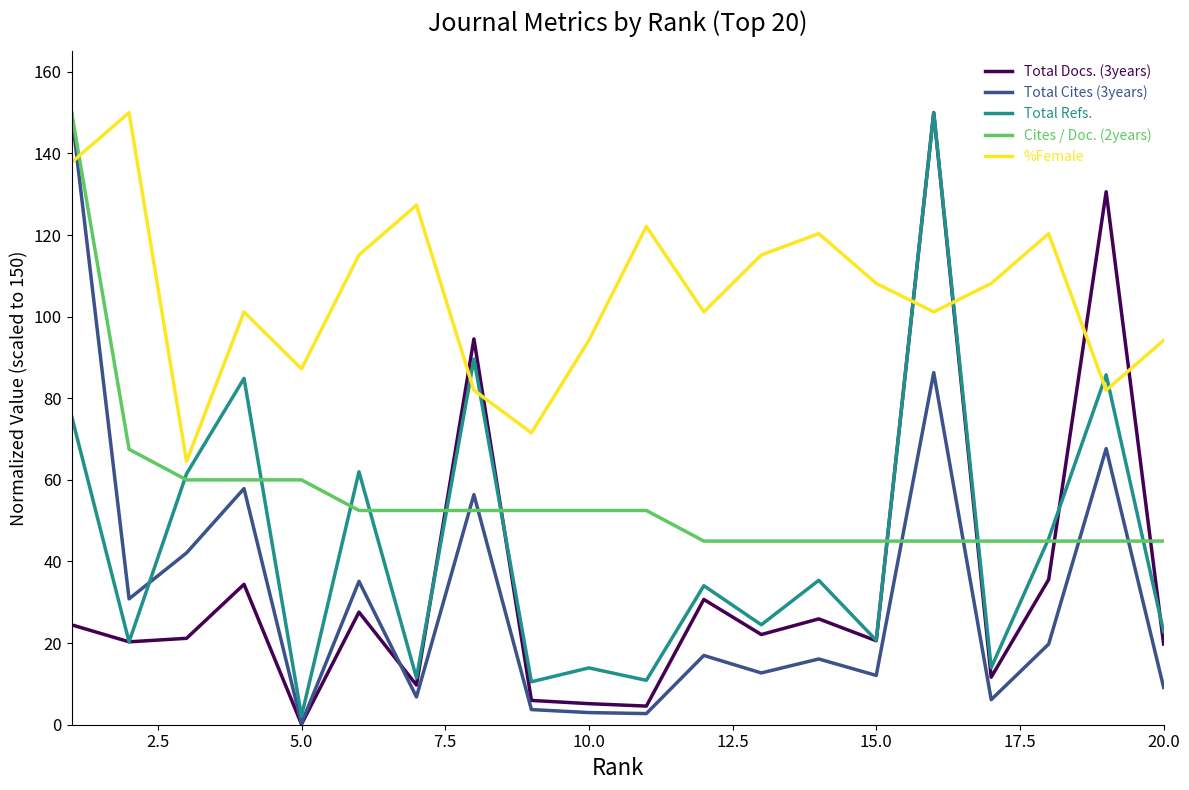

True or false: %Female and Total Refs. intersect in this chart.

True